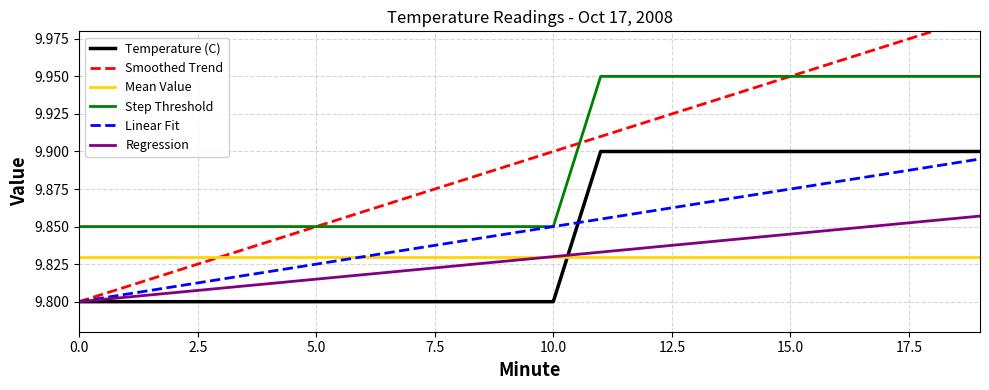

At which category does the chart reach its peak across all series?

19